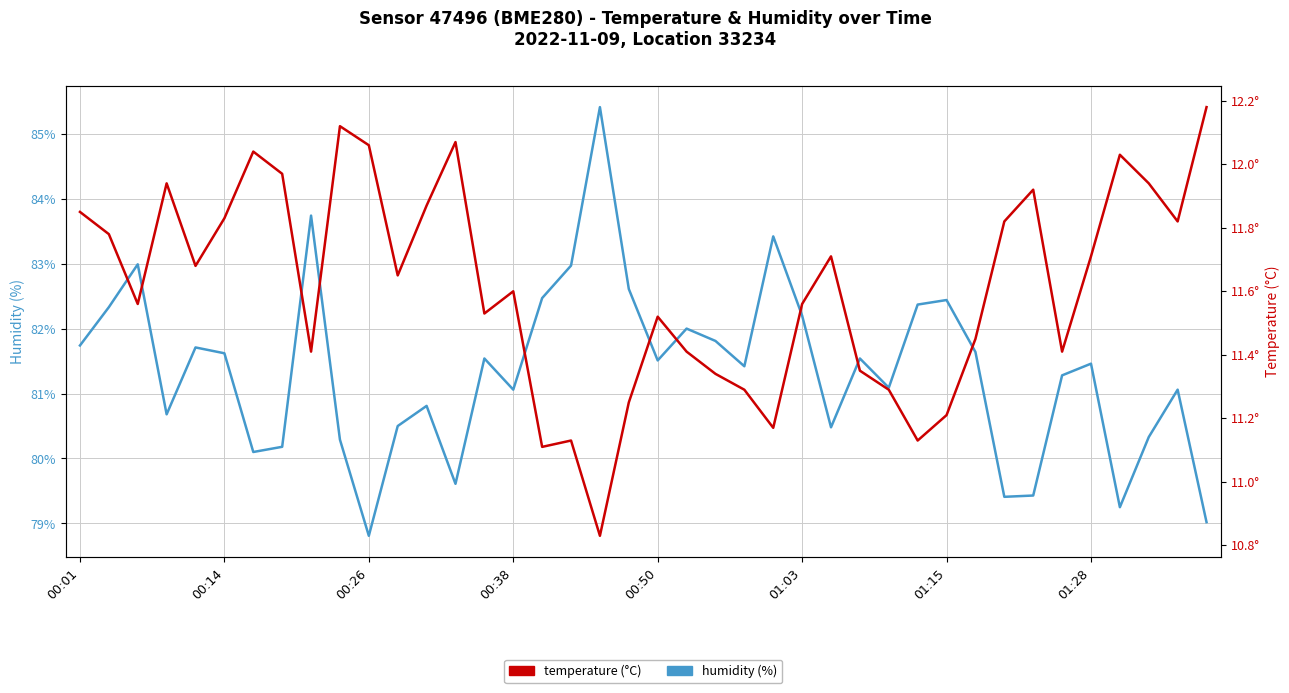

Is the value of humidity at 26 greater than the value of temperature at 16?

Yes